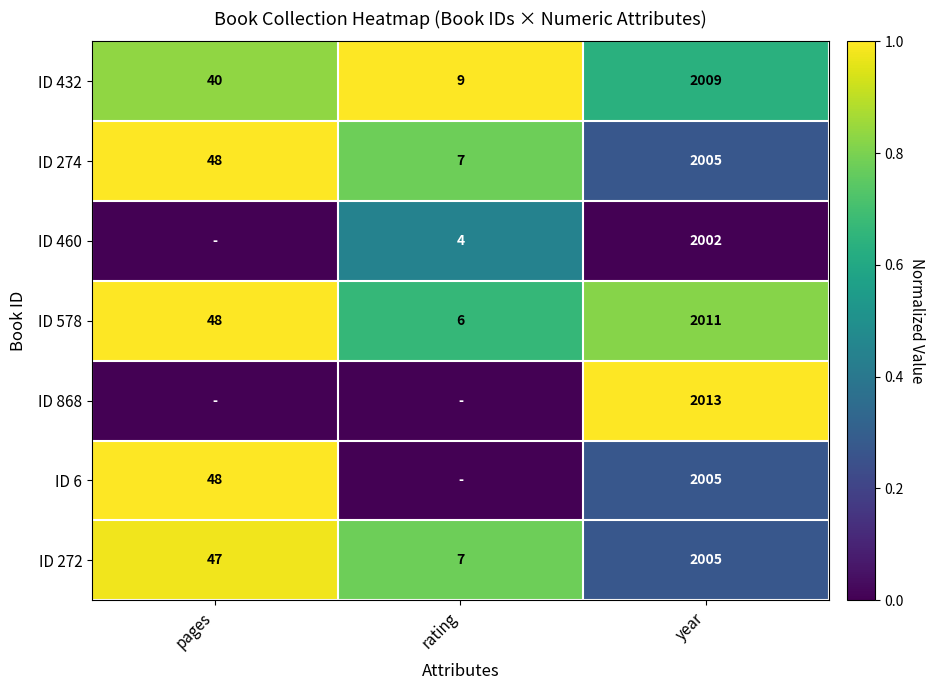

What value does the ID 274 series have at year, to the nearest 50?

2000